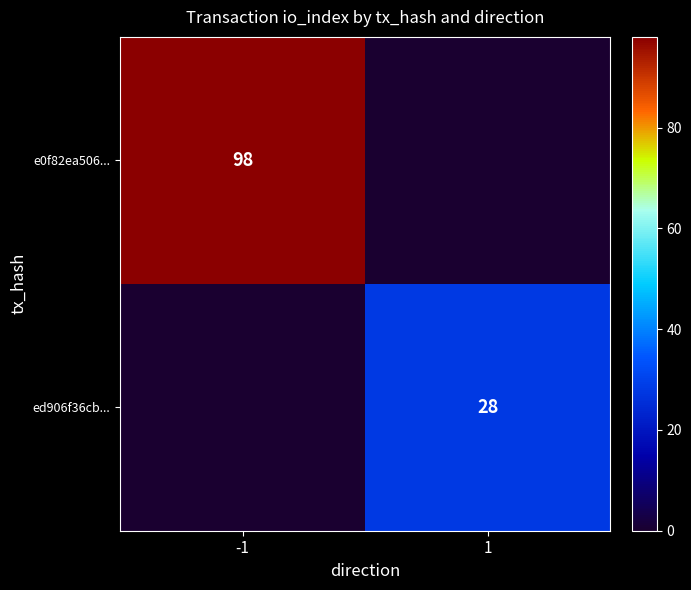

True or false: e0f82ea506... has a value of 98 at -1.

True